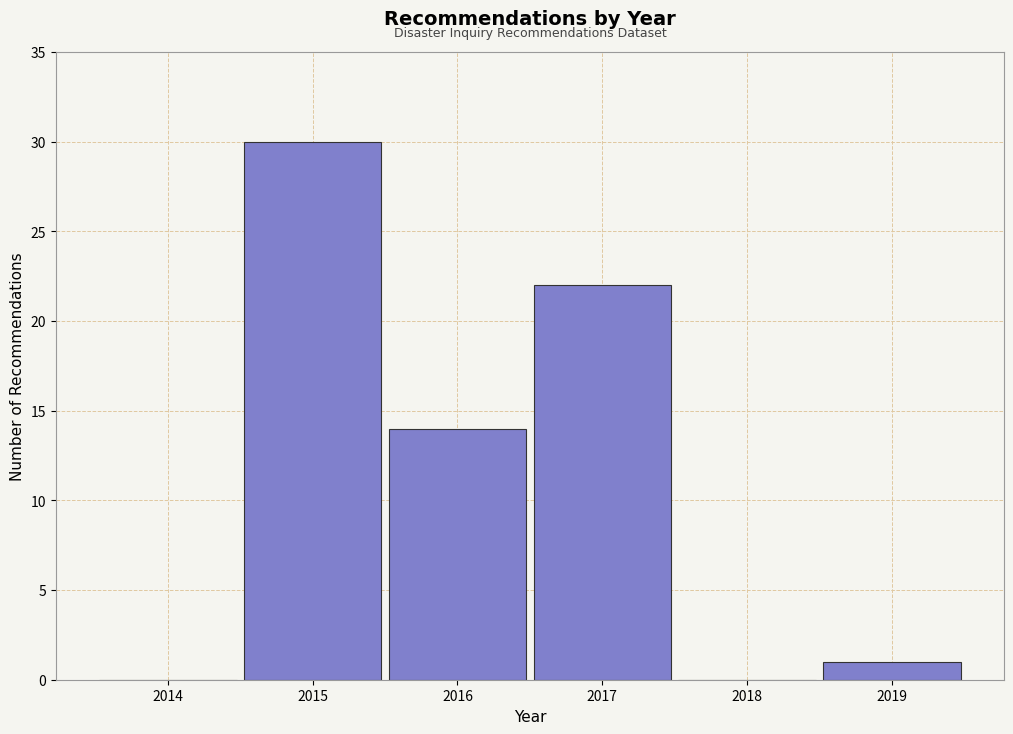

Reading left to right, transcribe all the data shown in this chart.

2014=0	2015=30	2016=14	2017=22	2018=0	2019=1